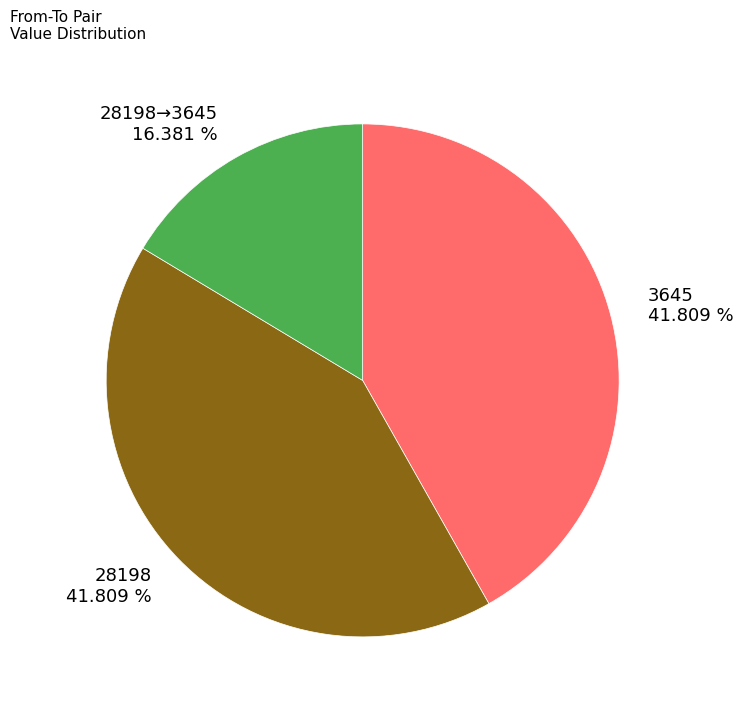

To the nearest percent, what is the average slice percentage?

33%